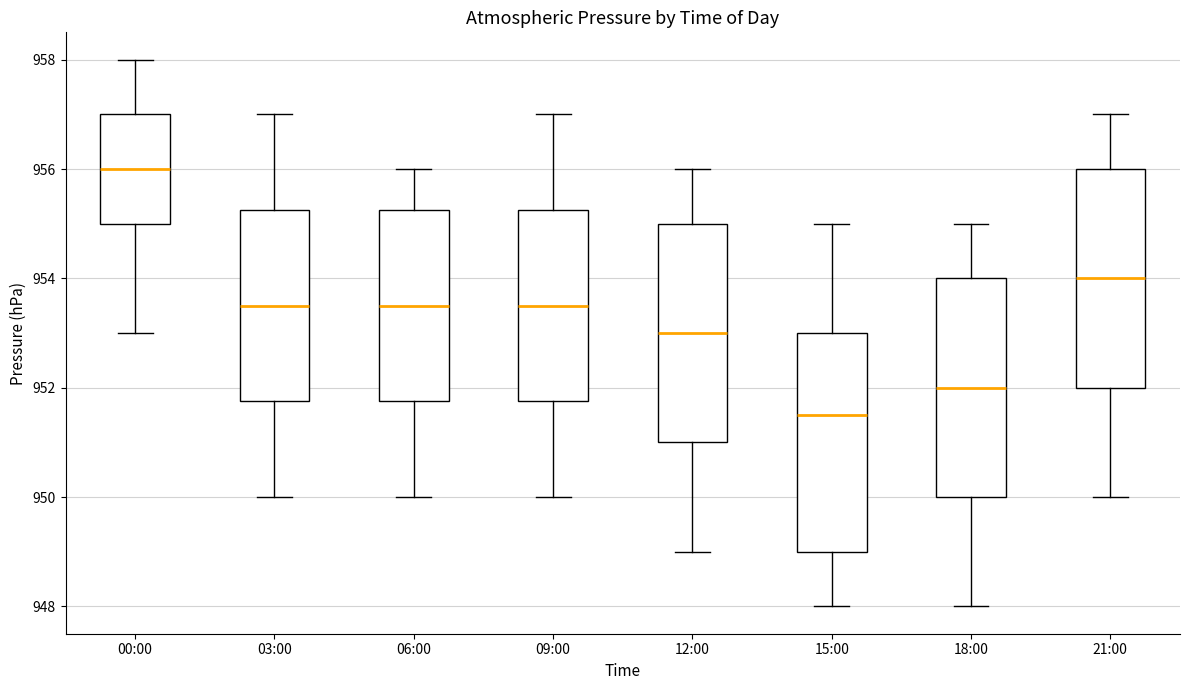

Where does the upper whisker of the box for 00:00 end on the y-axis? The values are not printed on the chart, so give them approximately, as read against the axis.

958.0